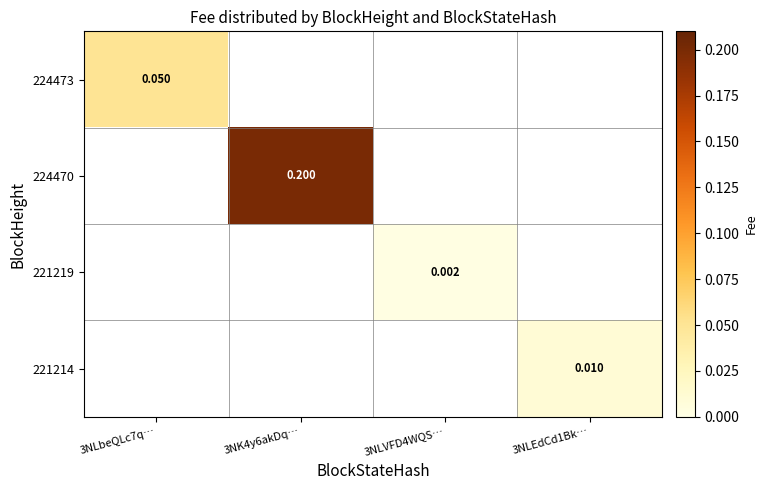

At which category is the sum across all series the highest?

3NK4y6akDq…